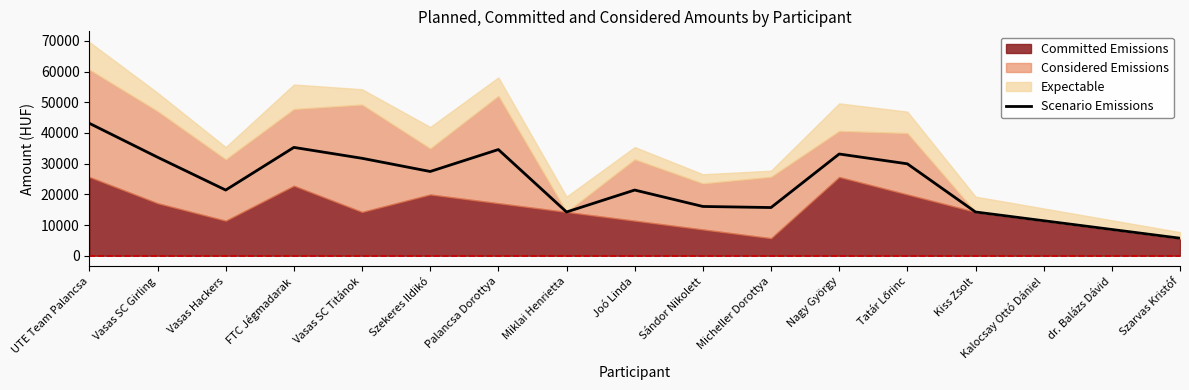

Reading right to left, list all the values displayed in this chart.

Szarvas Kristóf=5700	dr. Balázs Dávid=8550	Kalocsay Ottó Dániel=11400	Kiss Zsolt=14250	Tatár Lőrinc=29950	Nagy György=33150	Micheller Dorottya=15700	Sándor Nikolett=16050	Joó Linda=21400	Miklai Henrietta=14250	Palancsa Dorottya=34600	Szekeres Ildikó=27450	Vasas SC Titánok=31750	FTC Jégmadarak=35300	Vasas Hackers=21400	Vasas SC Girling=32100	UTE Team Palancsa=43150